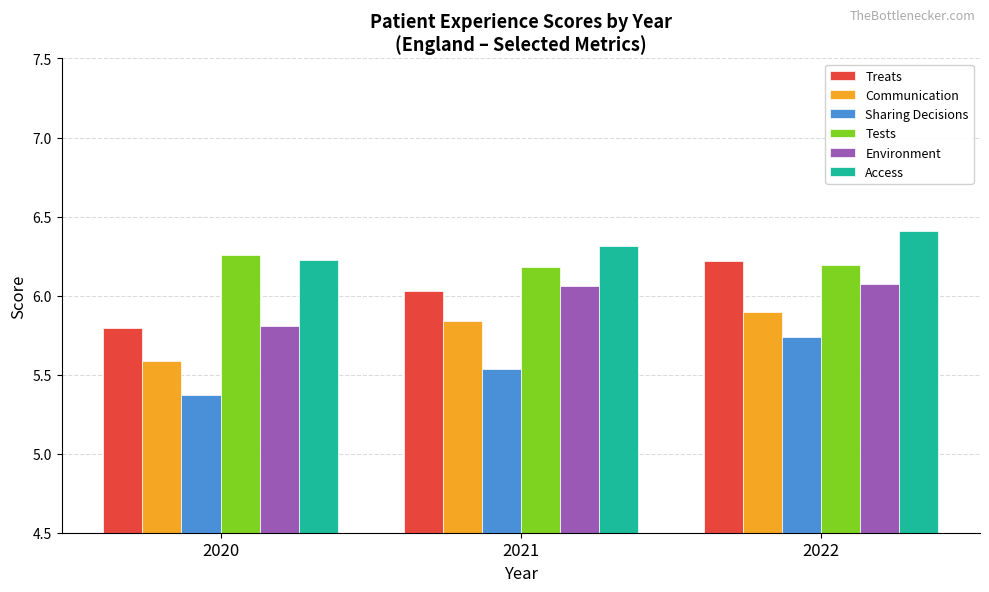

Which category has the highest value in the Communication series?

2022